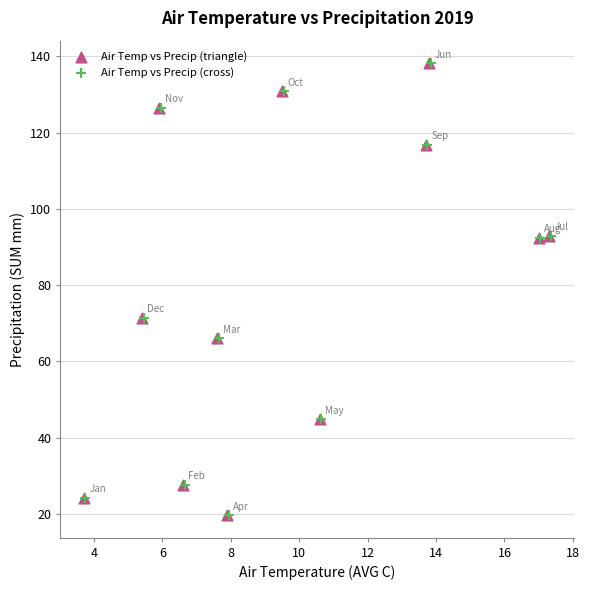

What are all the series names shown in the legend?

Air Temp vs Precip (triangle), Air Temp vs Precip (cross)